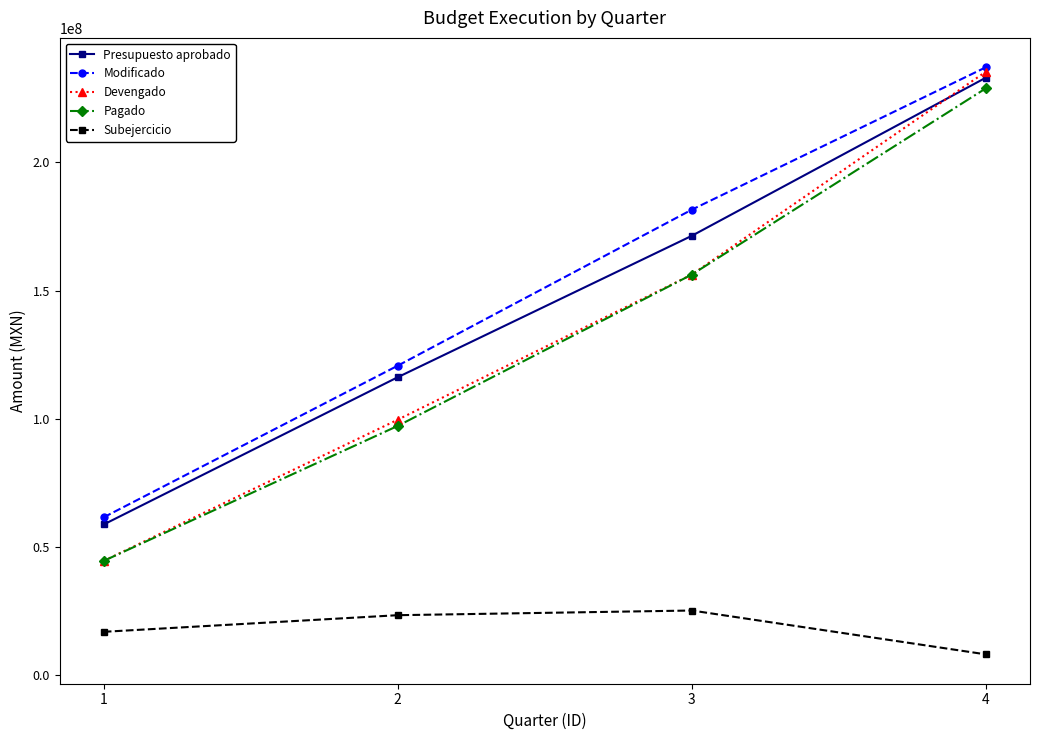

What is the sum of the Devengado values at 3 and 4?

391679419.3